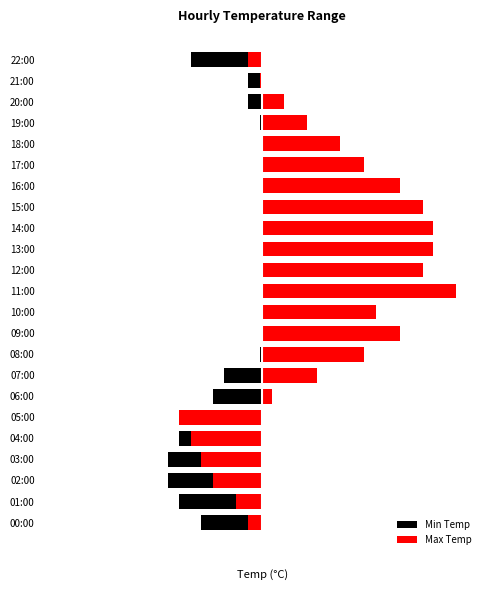

What is the average value of the Min Temp series?

0.3